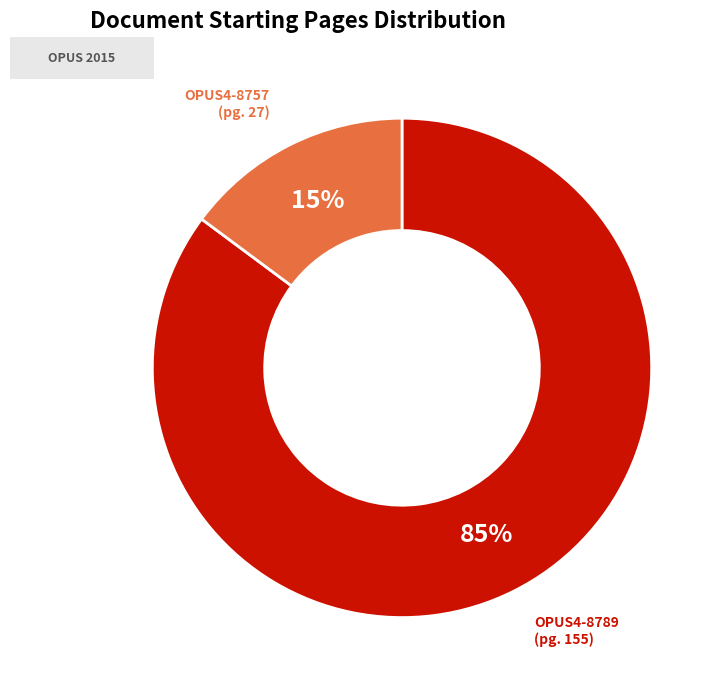

Is there a majority slice in this chart?

Yes